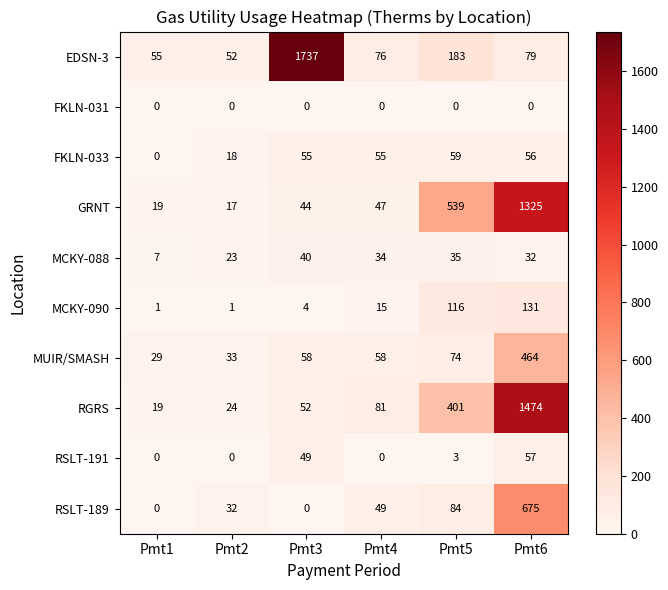

Rank the categories by MCKY-088 value from lowest to highest.

Pmt1, Pmt2, Pmt6, Pmt4, Pmt5, Pmt3